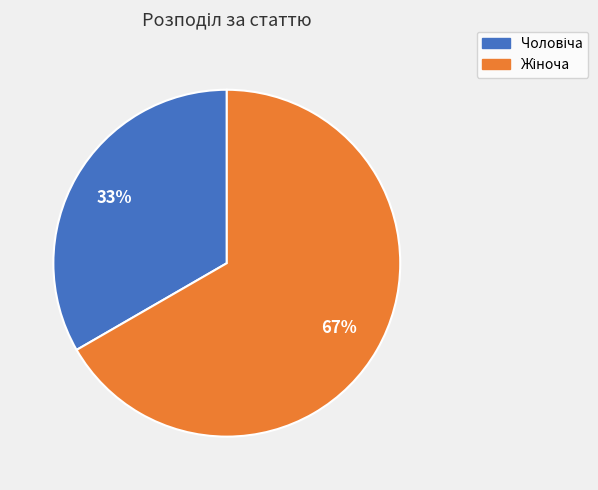

To the nearest percent, what is the average slice percentage?

50%